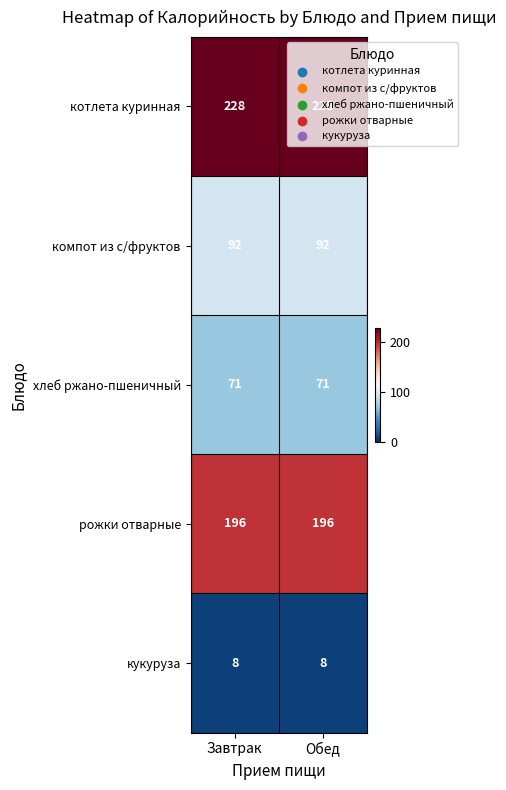

Rank the series by their maximum value, from lowest to highest.

кукуруза, хлеб ржано-пшеничный, компот из с/фруктов, рожки отварные, котлета куринная